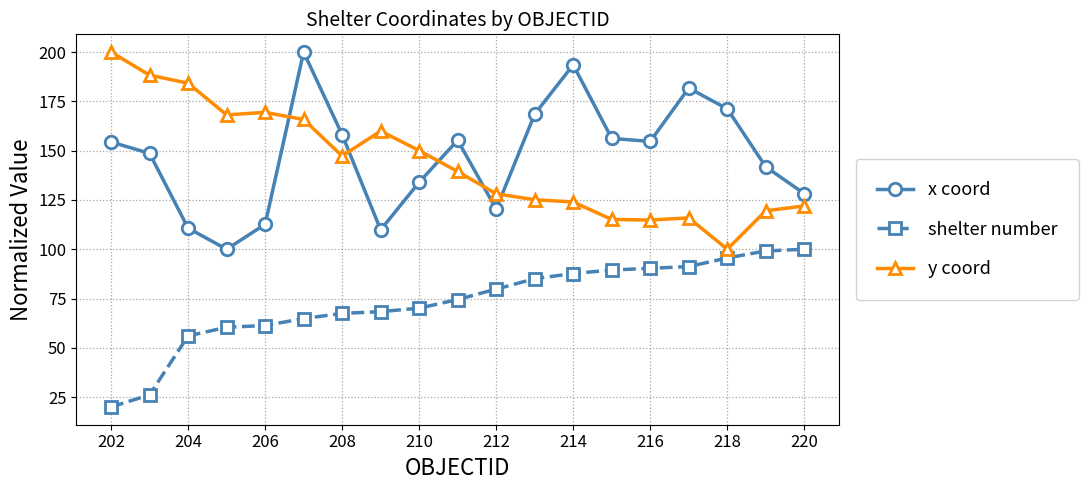

What is the highest value of the x coord series?

200.0